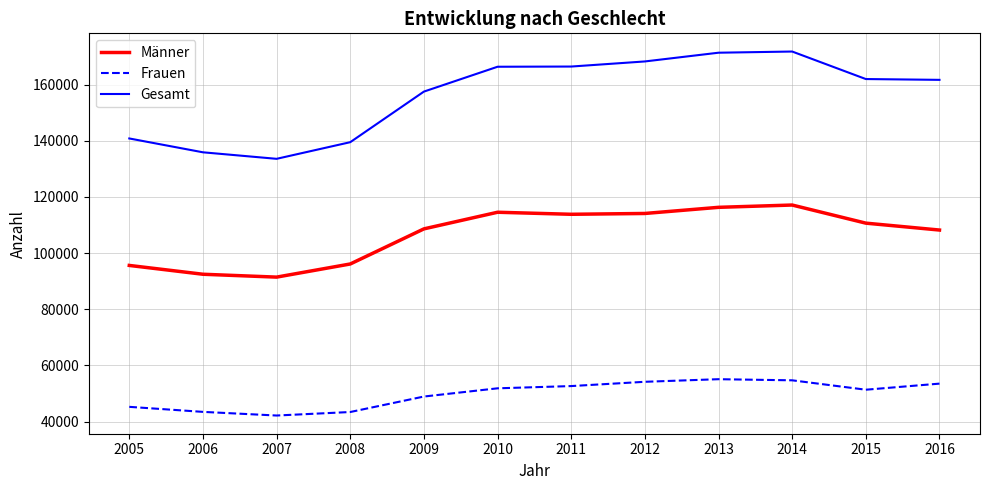

What are all the series names shown in the legend?

Männer, Frauen, Gesamt